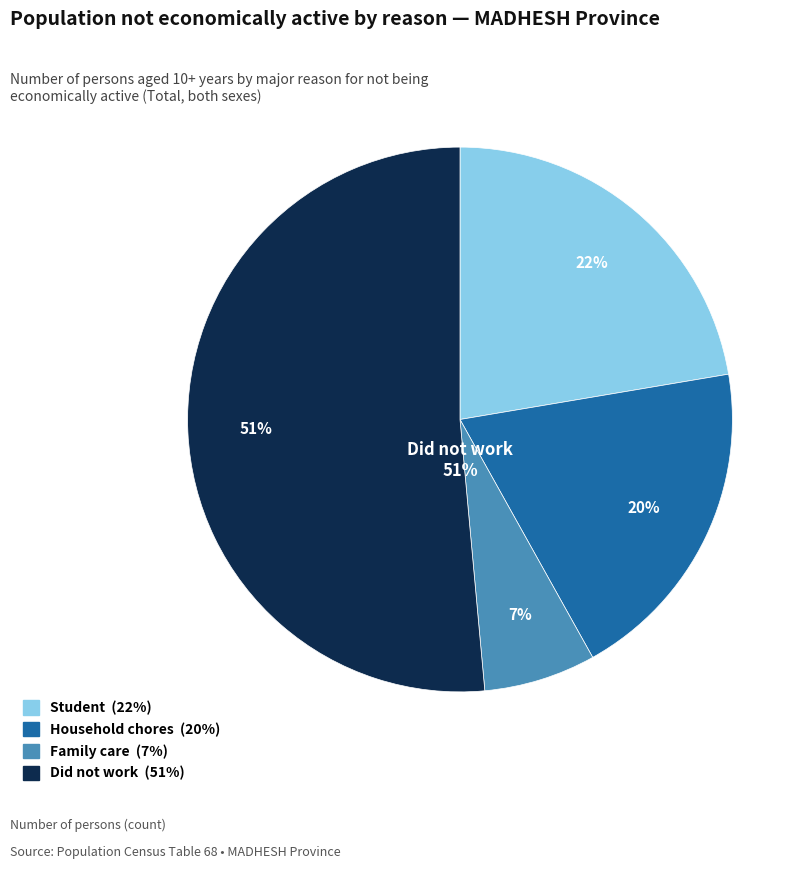

How many slices are in this pie chart?

4